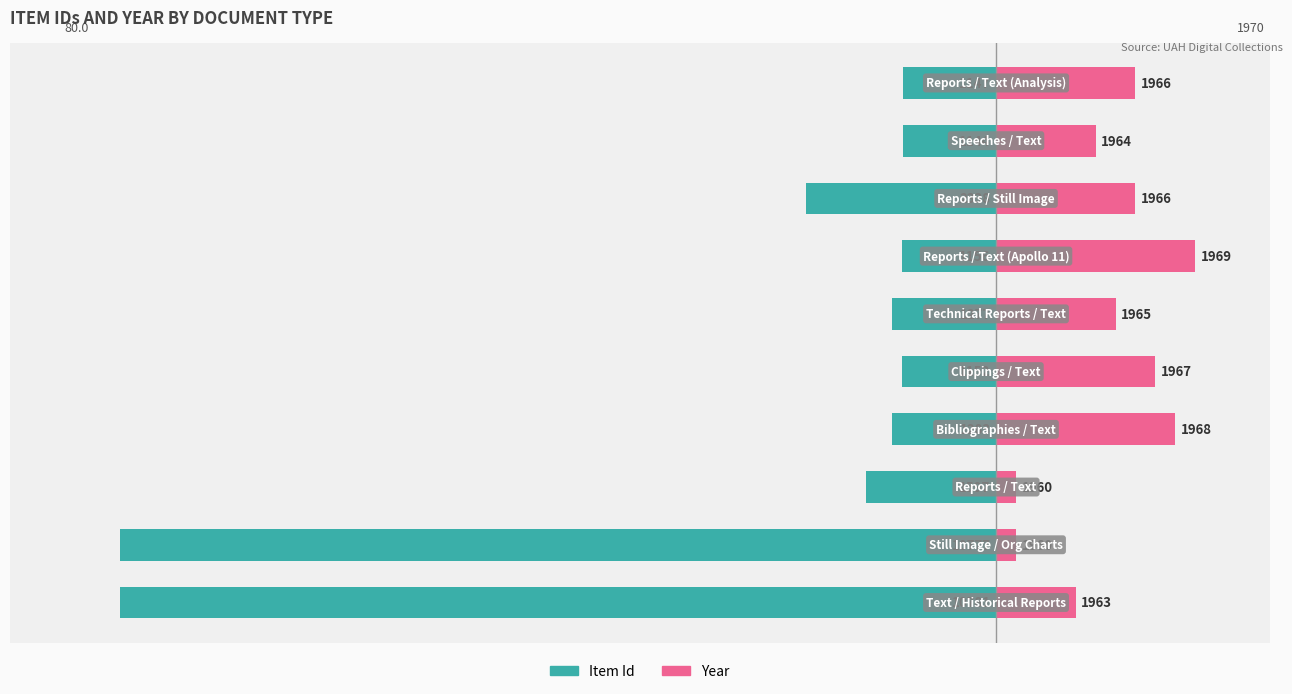

Are the bars grouped side by side (vs. stacked)?

Yes